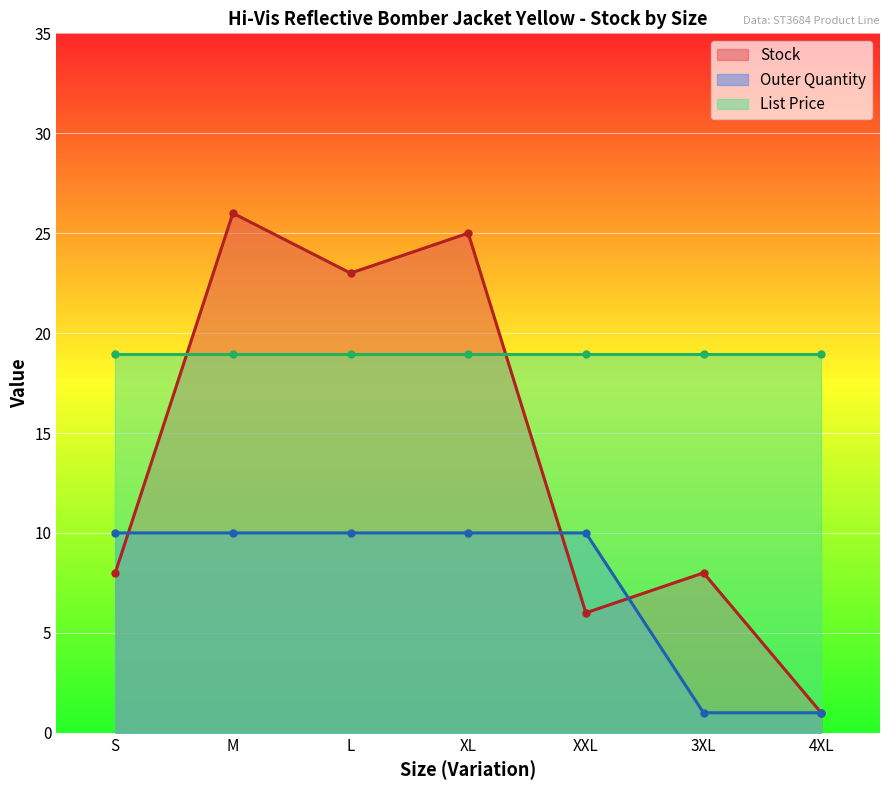

What is the value of the Stock point at the 5th from the left?

6